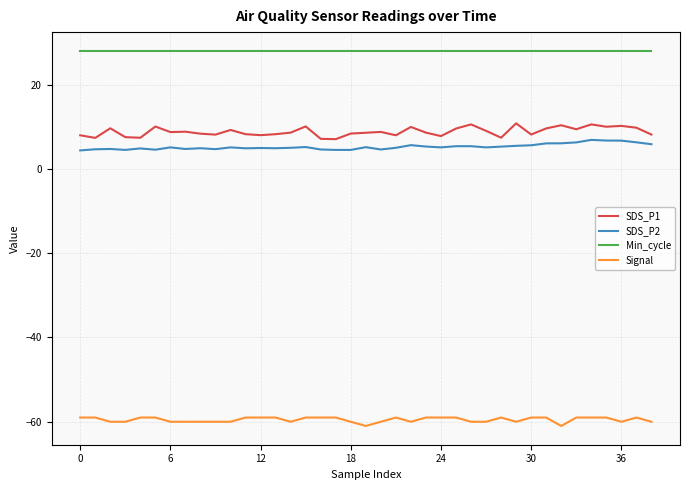

What is the smallest value displayed?

-61.0